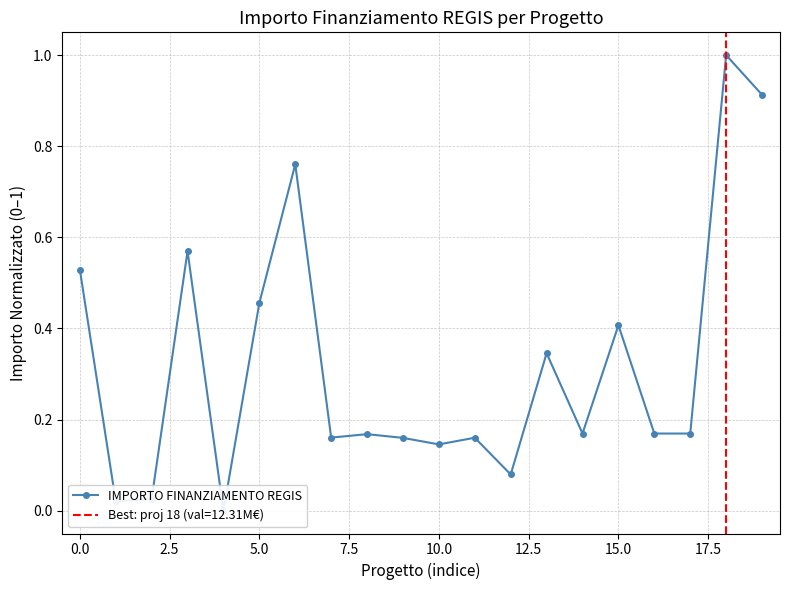

How many lines are shown in the chart?

1